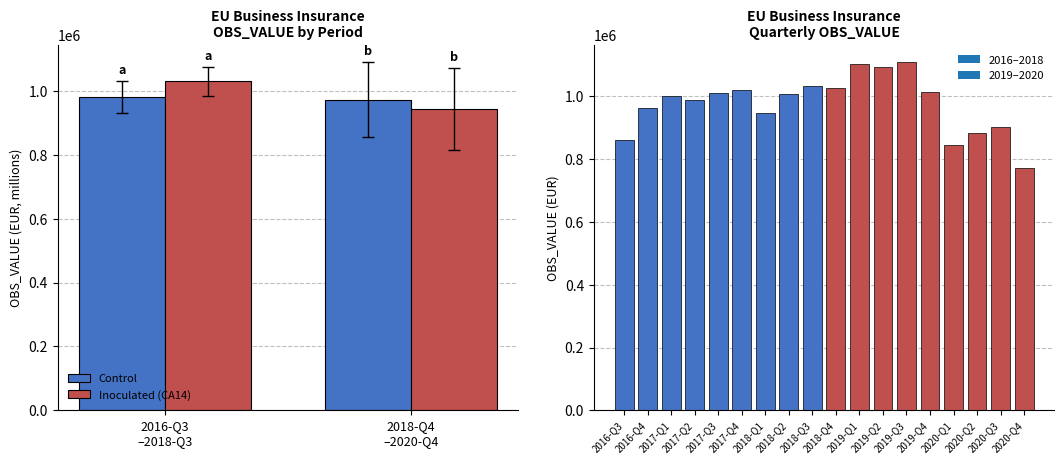

What is the average value of the Inoculated (CA14) series?

986011.6